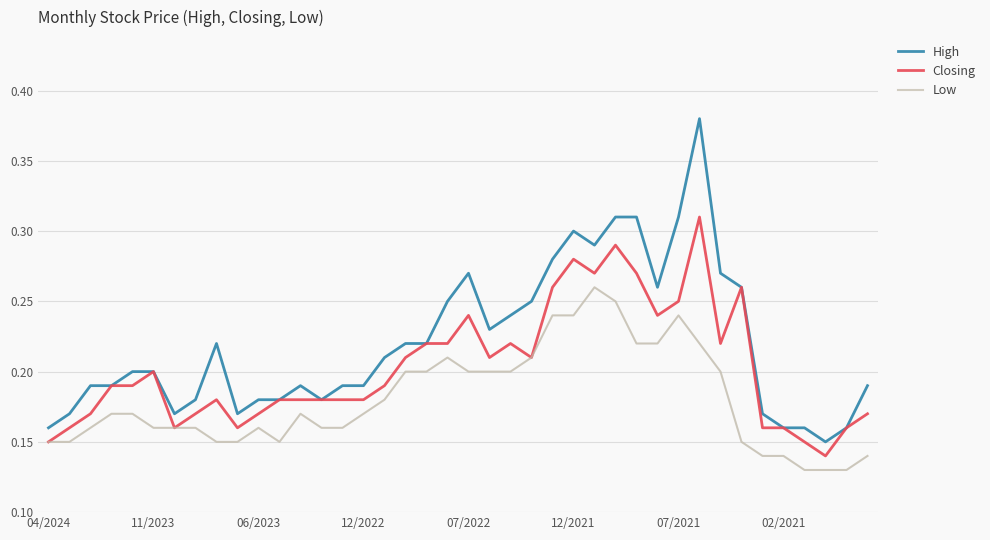

True or false: High and Low intersect in this chart.

False